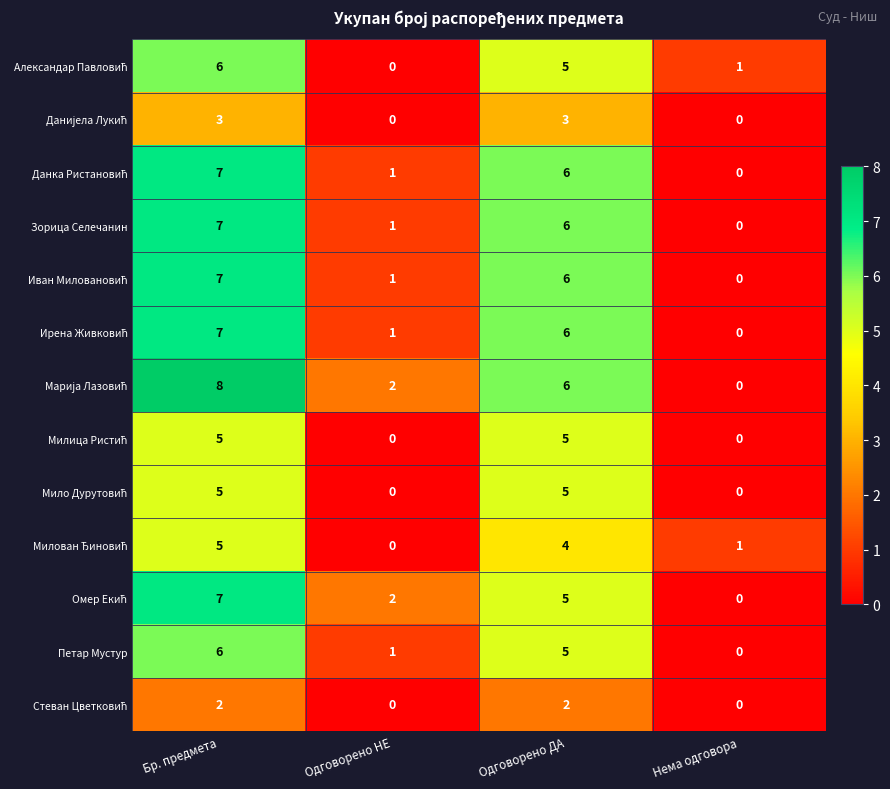

What is the difference between the highest and lowest values at Одговорено ДА?

4